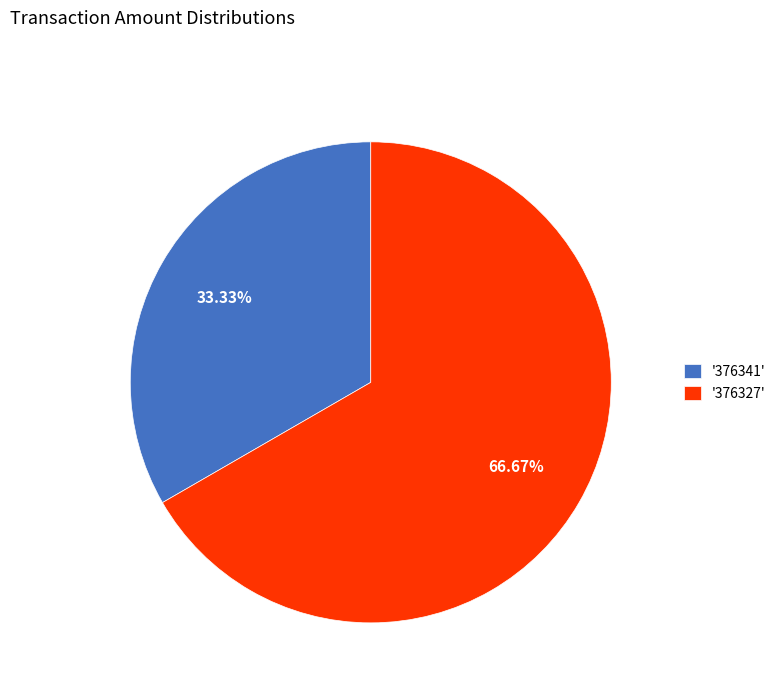

To the nearest percent, what is the difference between the largest and smallest slice percentages?

33%